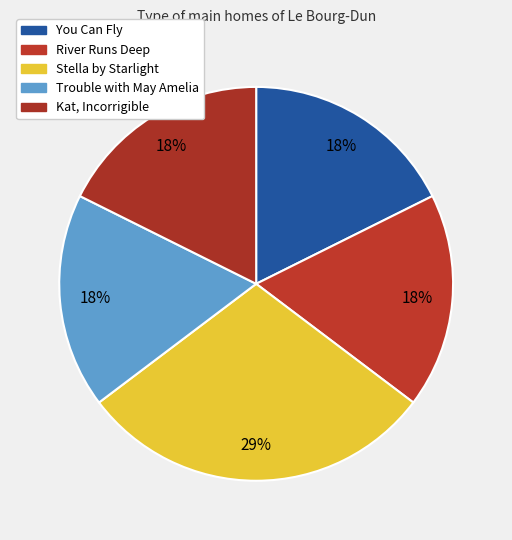

Is it true that You Can Fly is 18% of the pie?

True